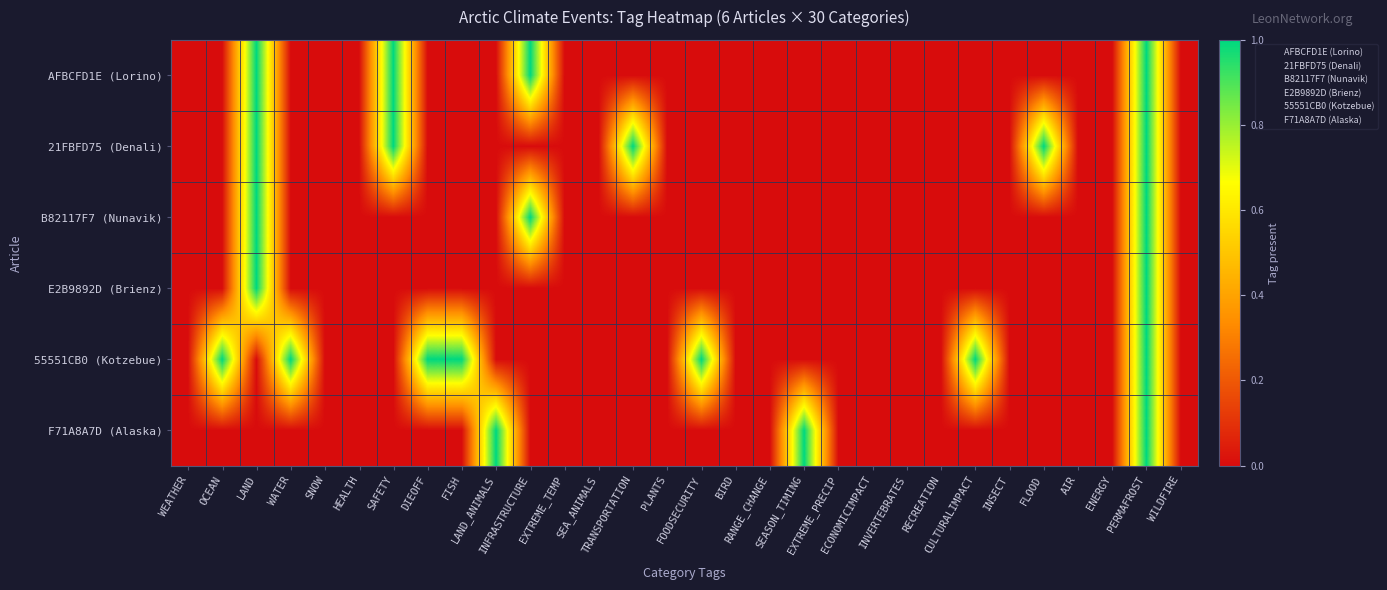

How many categories are shown in the chart?

30